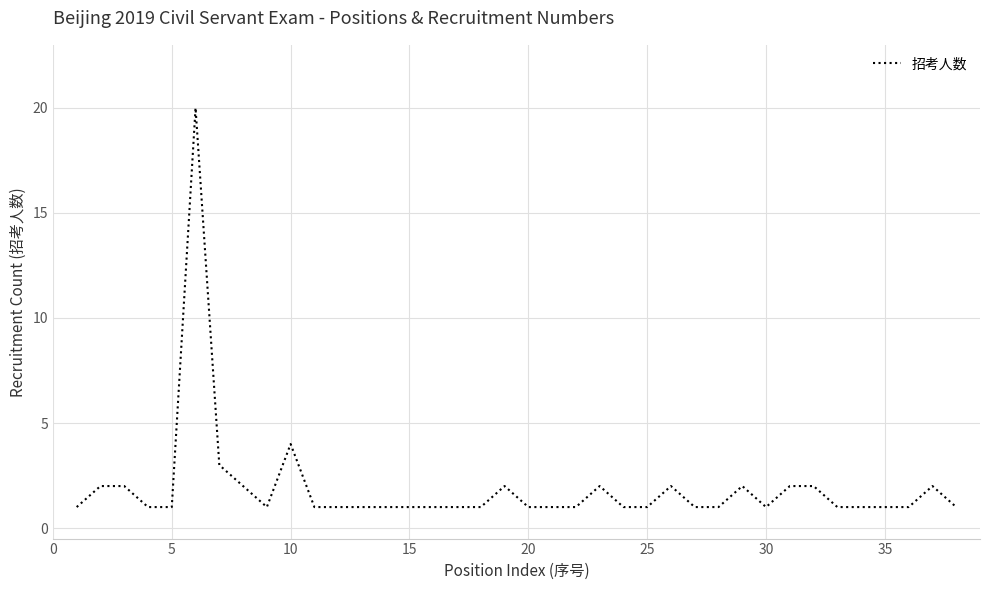

Does the chart display data point markers on the line(s)?

No